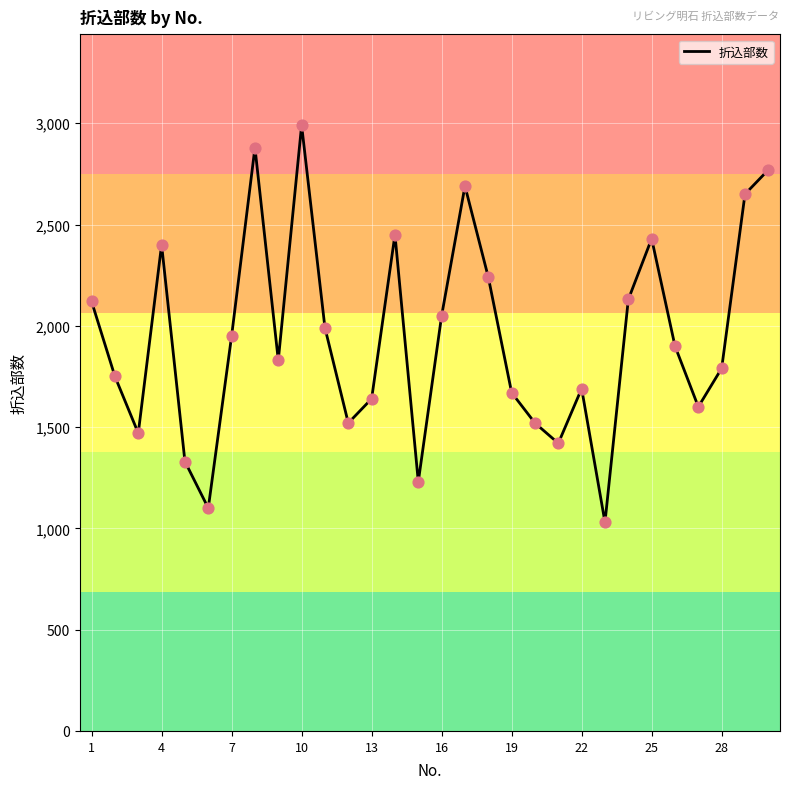

What is the greatest value displayed?

2990